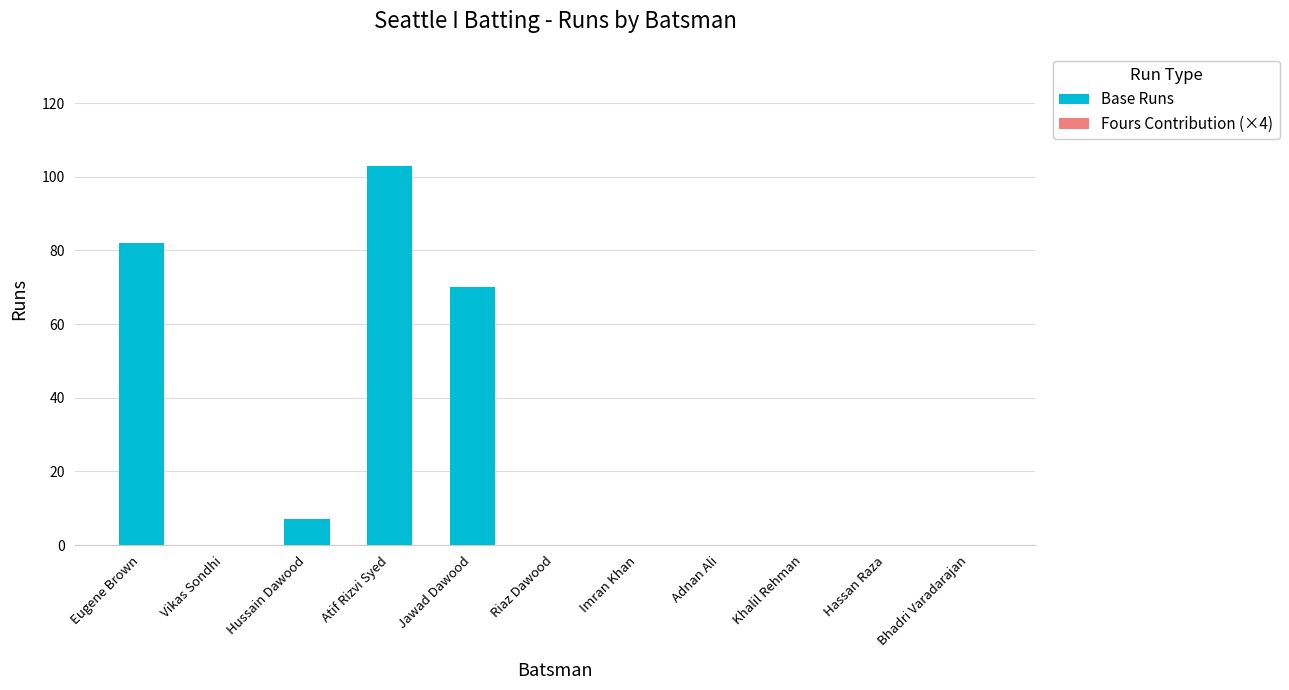

Which category has the highest value across all series?

Atif Rizvi Syed